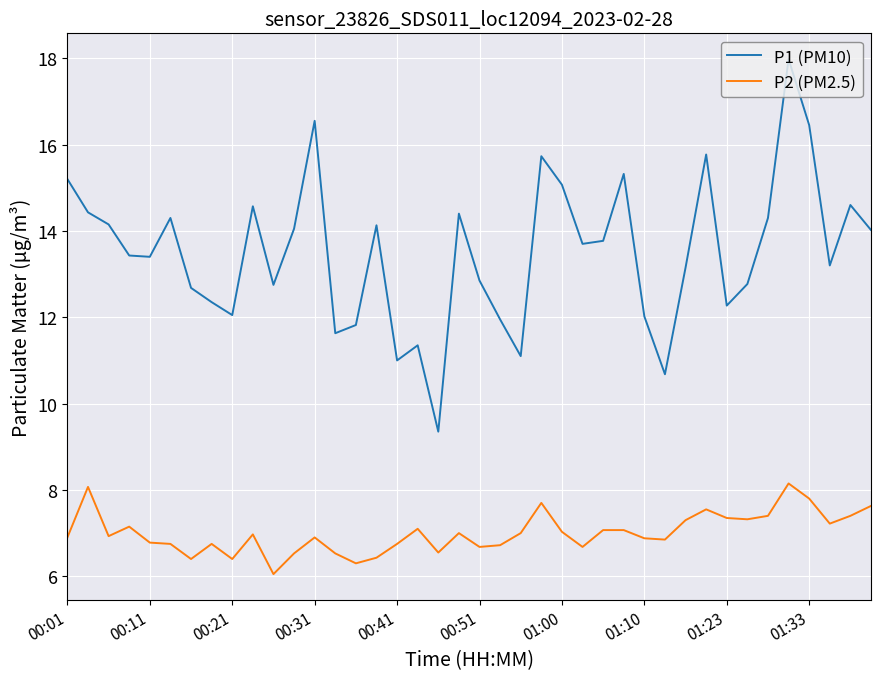

In P1 (PM10), how many points are lower than both neighbors (excluding endpoints)?

11